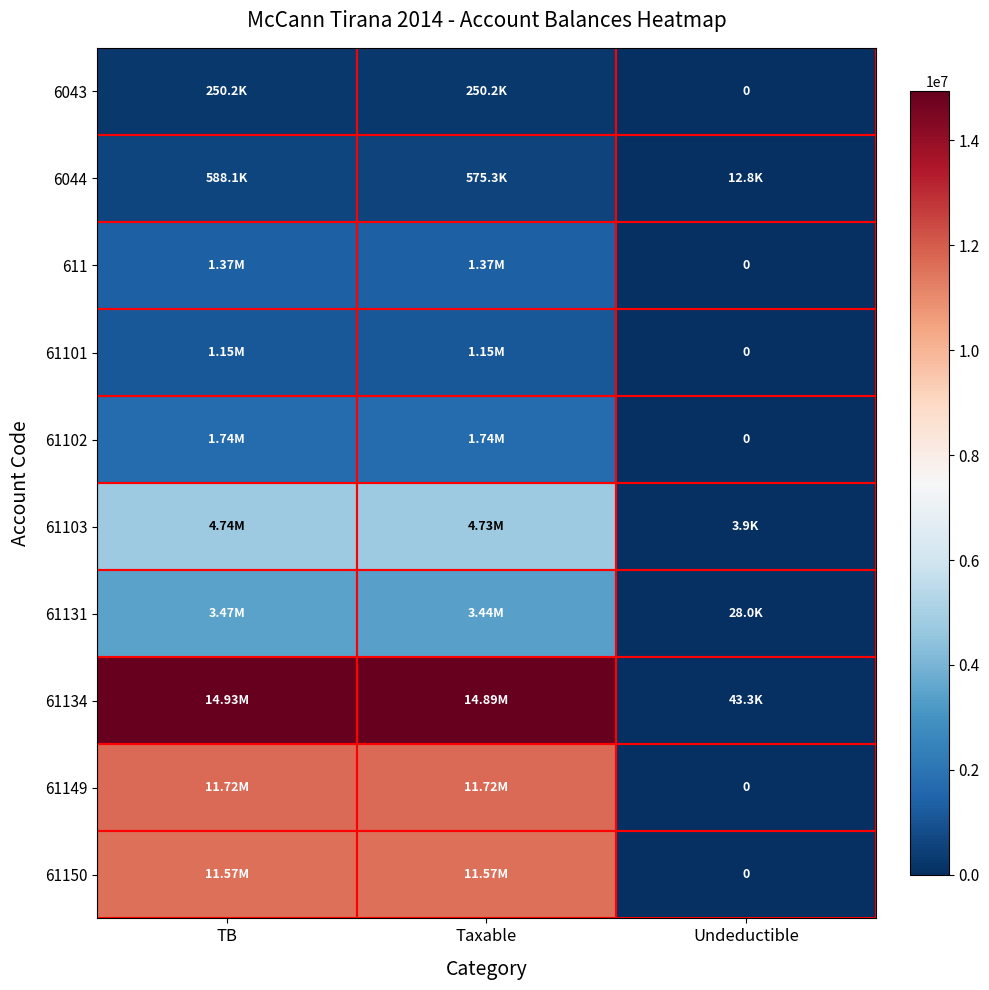

What is the average value of the 6044 series?

392079.3